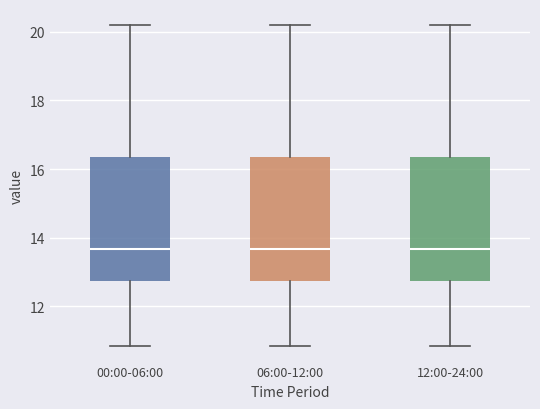

Reading left to right, transcribe this box plot: for each box, give where its median line is, the range the box spans, and where its two whiskers end, as read against the y-axis. The values are not printed on the chart, so give them approximately, as read against the axis.

00:00-06:00: median 13.6, box 12.8 to 16.4, whiskers 10.8 to 20.2
06:00-12:00: median 13.6, box 12.8 to 16.4, whiskers 10.8 to 20.2
12:00-24:00: median 13.6, box 12.8 to 16.4, whiskers 10.8 to 20.2